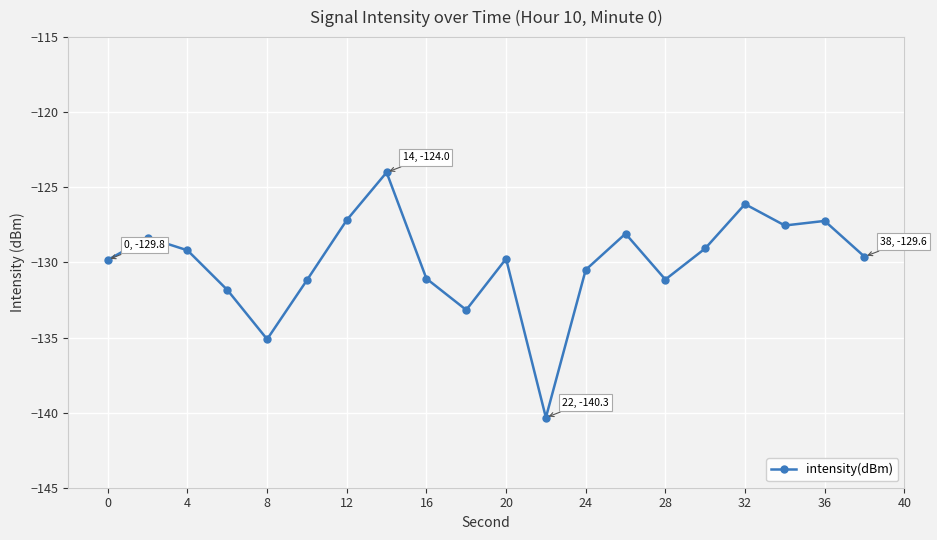

What is the maximum value shown in the chart?

-124.0